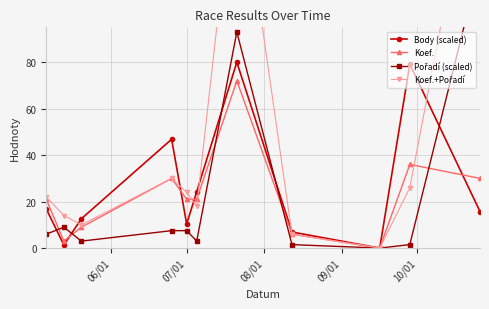

True or false: Koef.+Pořadí has more than 0 points higher than both neighbors.

True